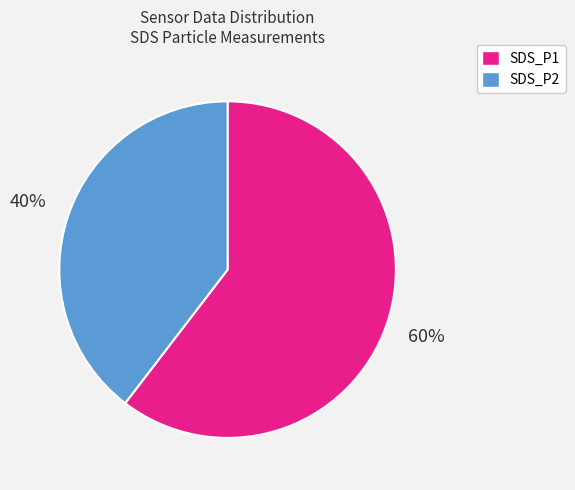

Does any single category account for the majority?

Yes